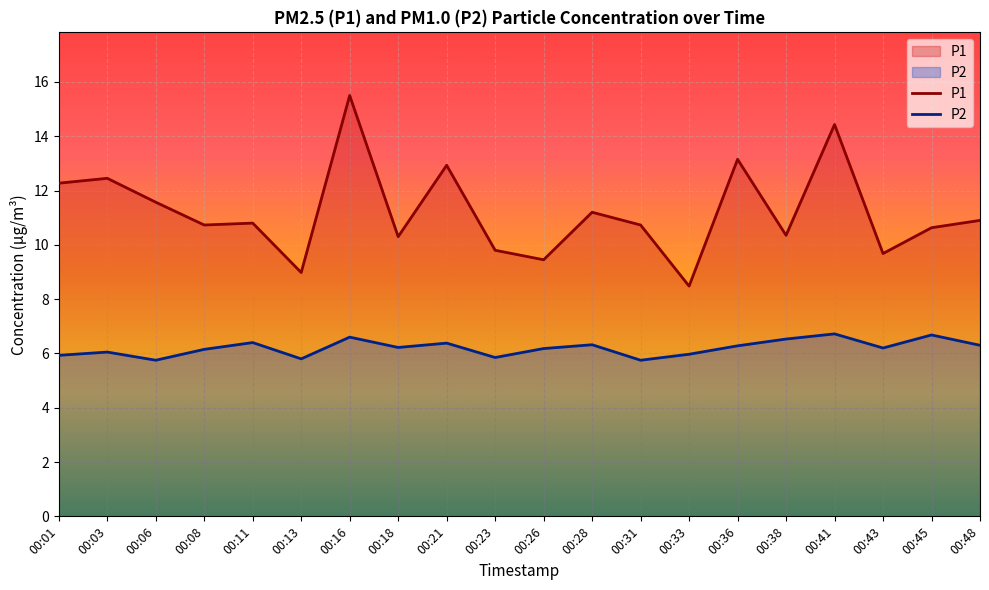

Where is the first local maximum for P1?

00:03